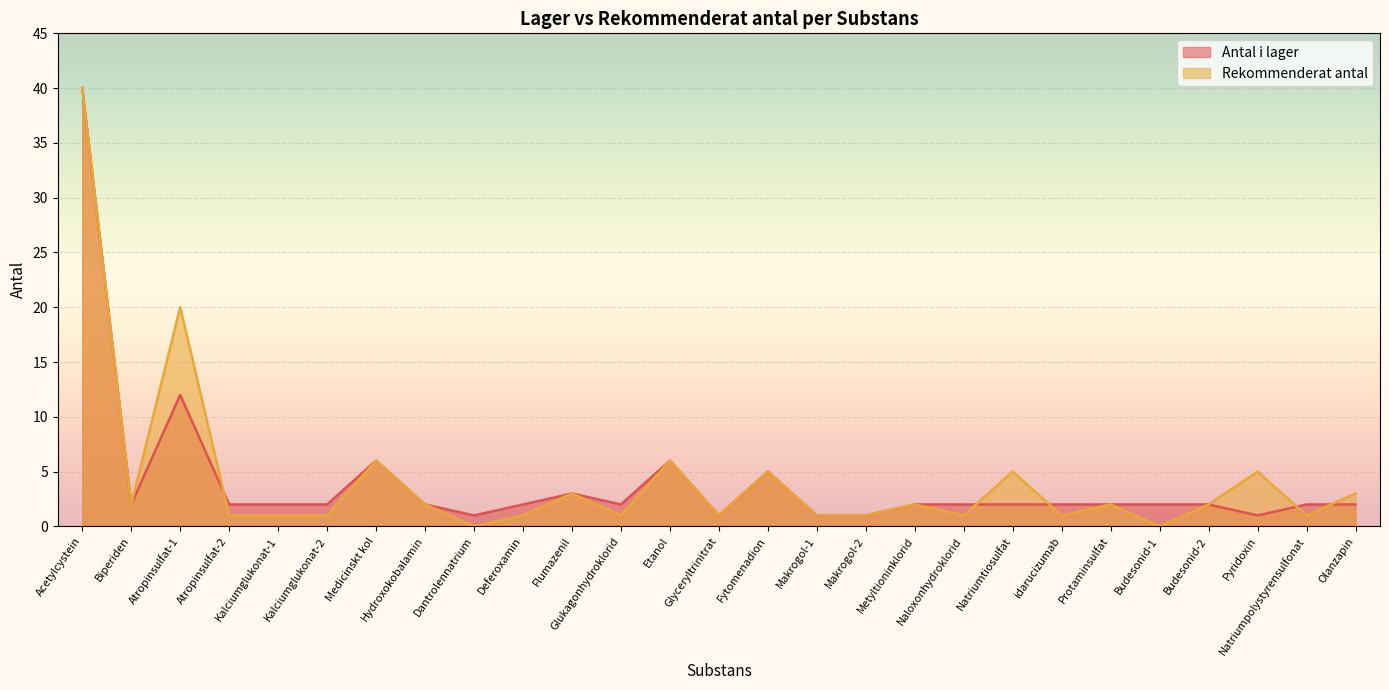

The value of Antal i lager at Olanzapin is 1. True or false?

False